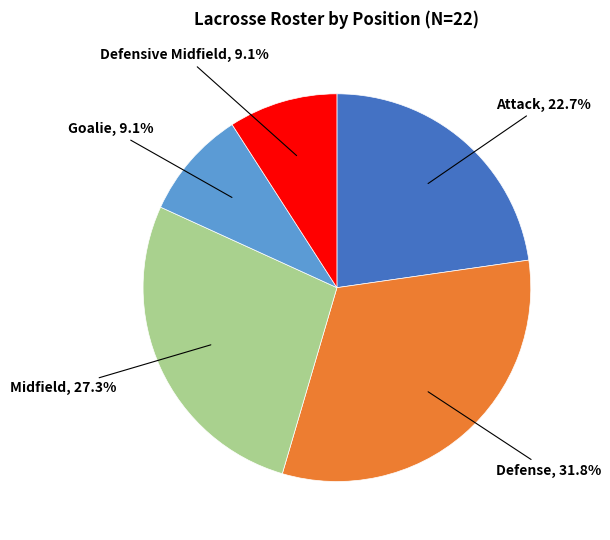

Is there a majority slice in this chart?

No